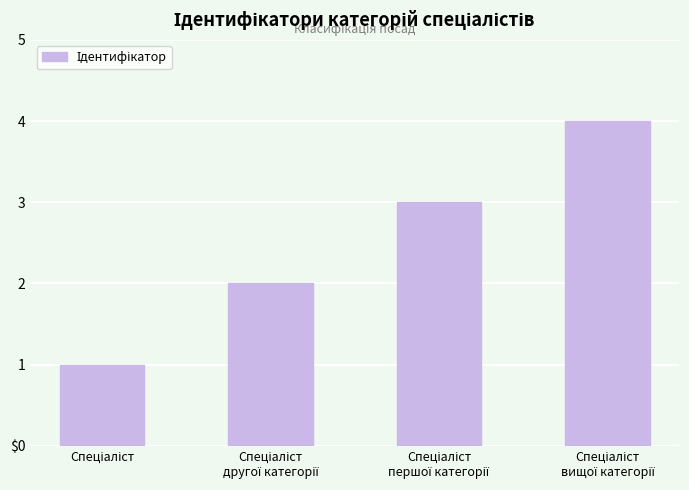

Does the chart contain stacked bars?

No